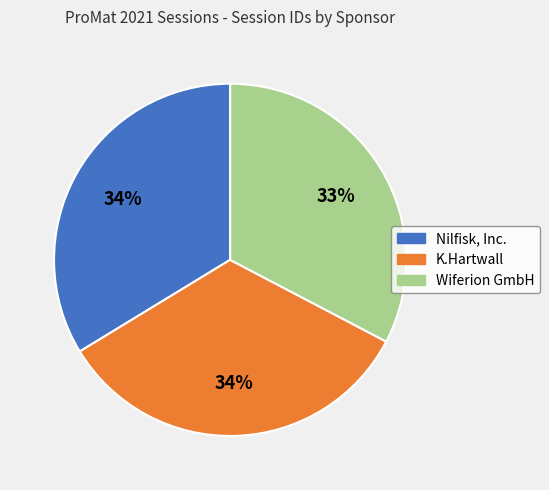

To the nearest percent, what is the average slice percentage?

33%